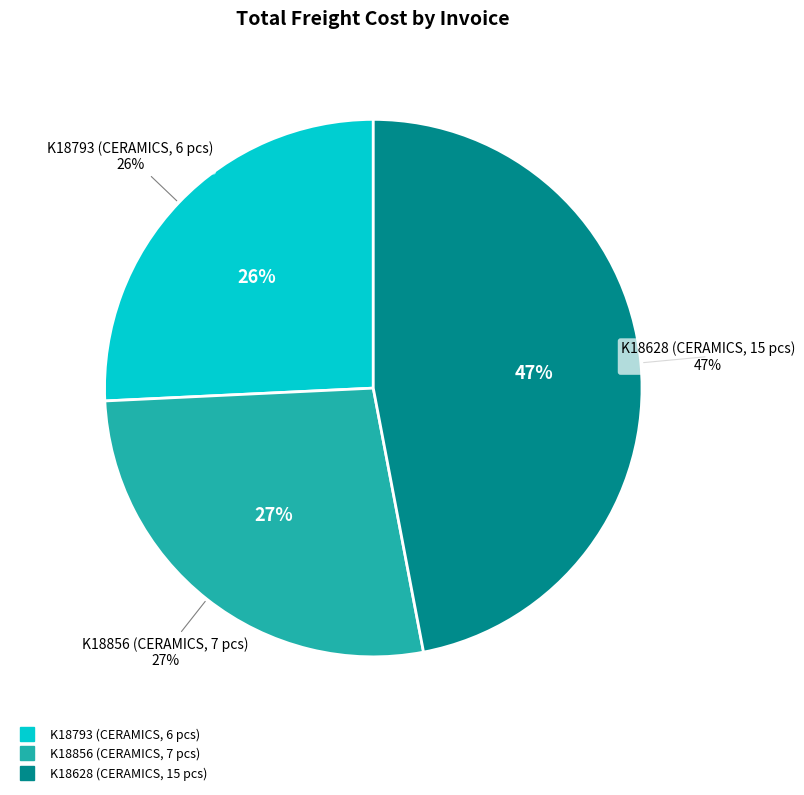

Is there any slice that represents more than half of the pie?

No